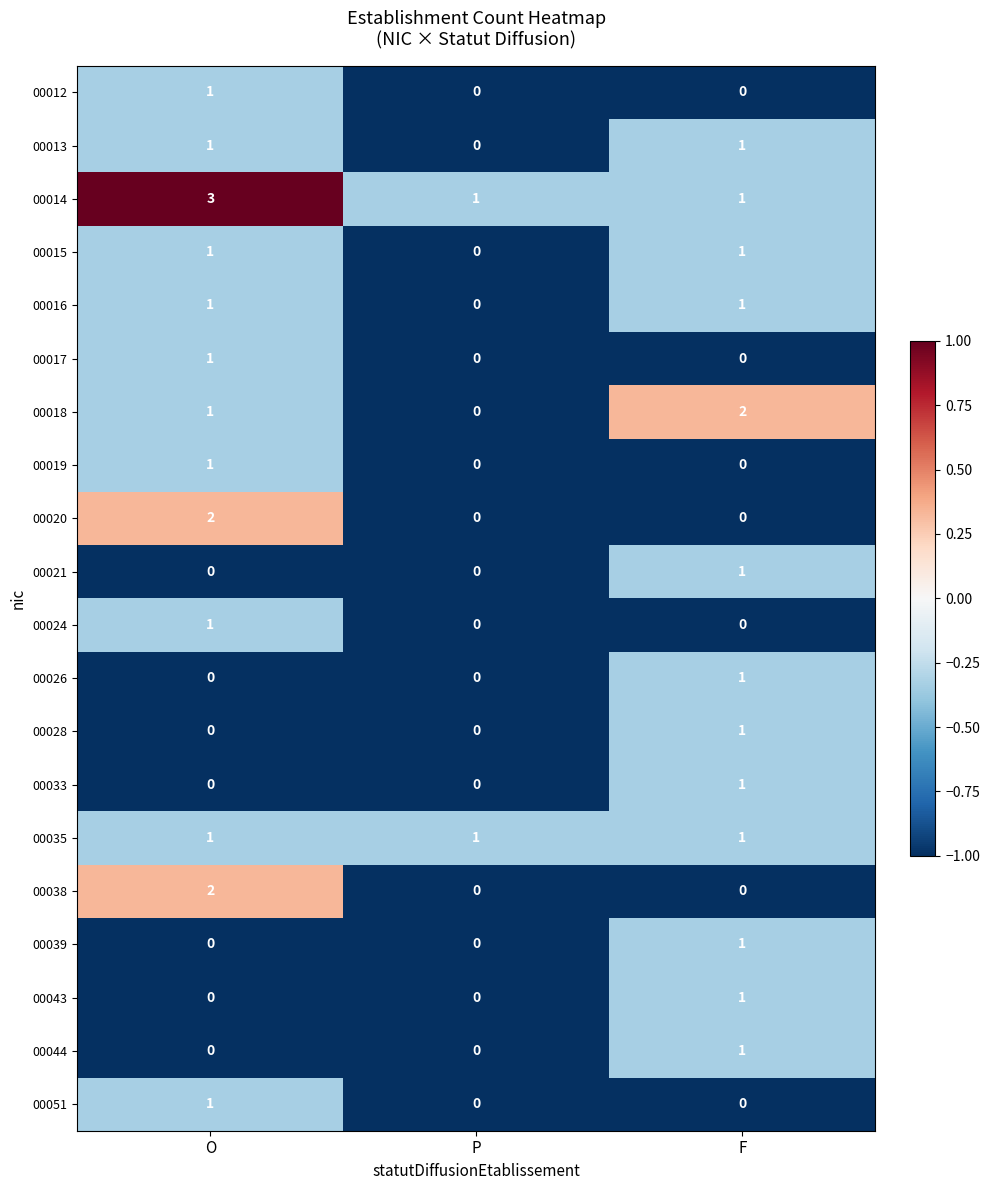

How many 00024 values are between 0 and 1?

3